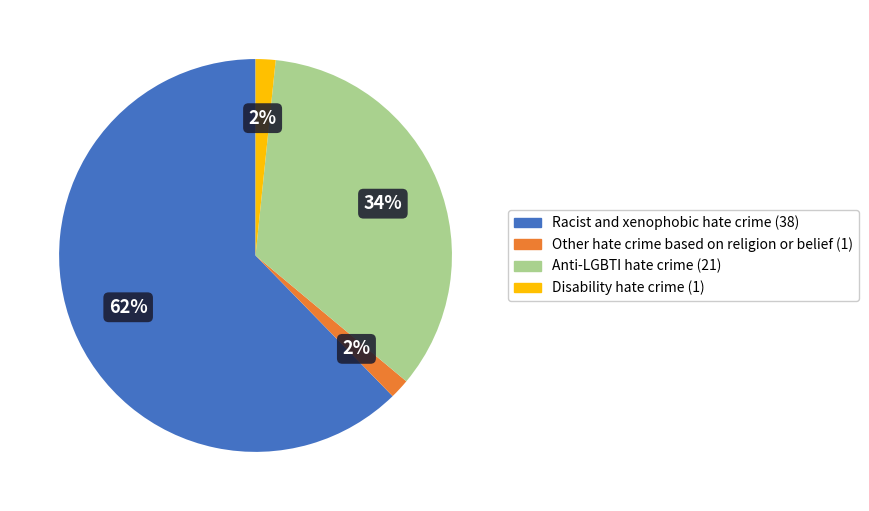

Do Disability hate crime and Racist and xenophobic hate crime together represent more than half of the pie?

Yes